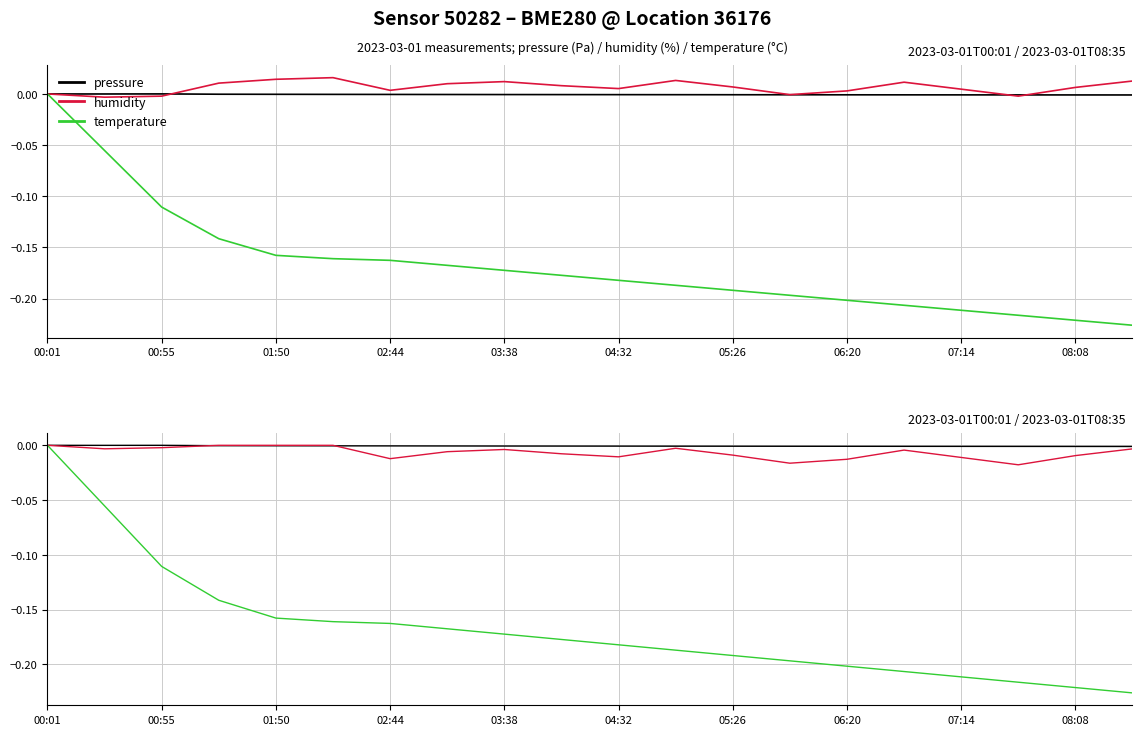

Is it true that pressure equals -0.0 at 06:20?

True